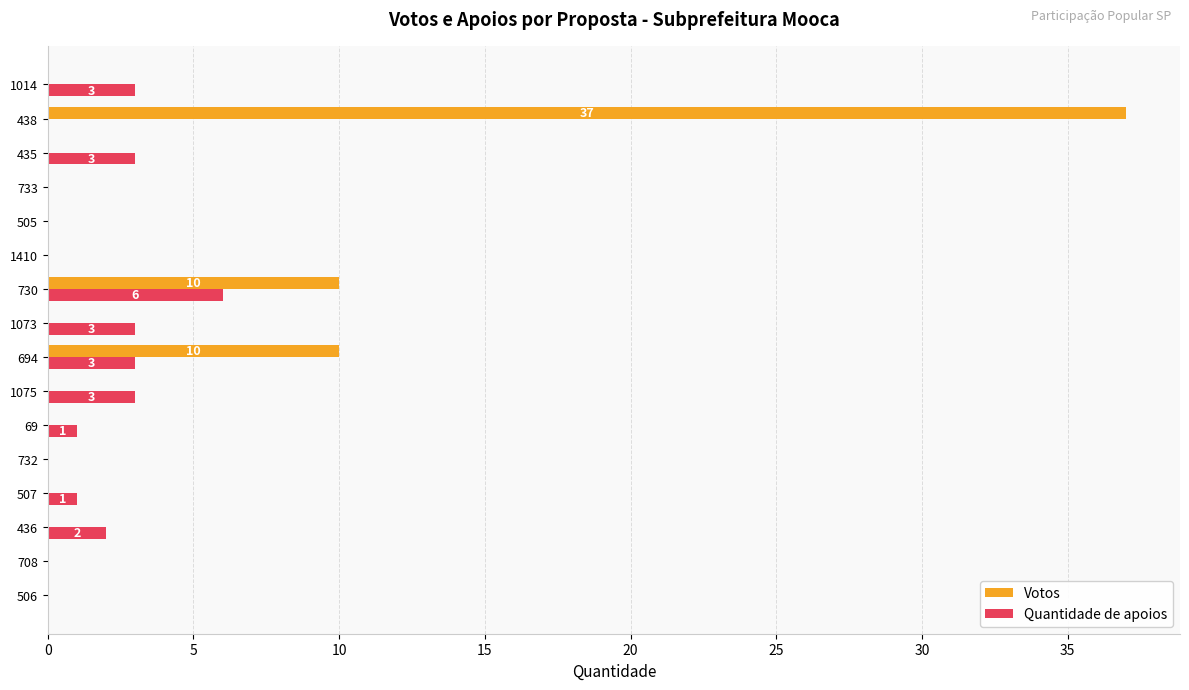

The Quantidade de apoios series shows 1 at 1073. True or false?

False